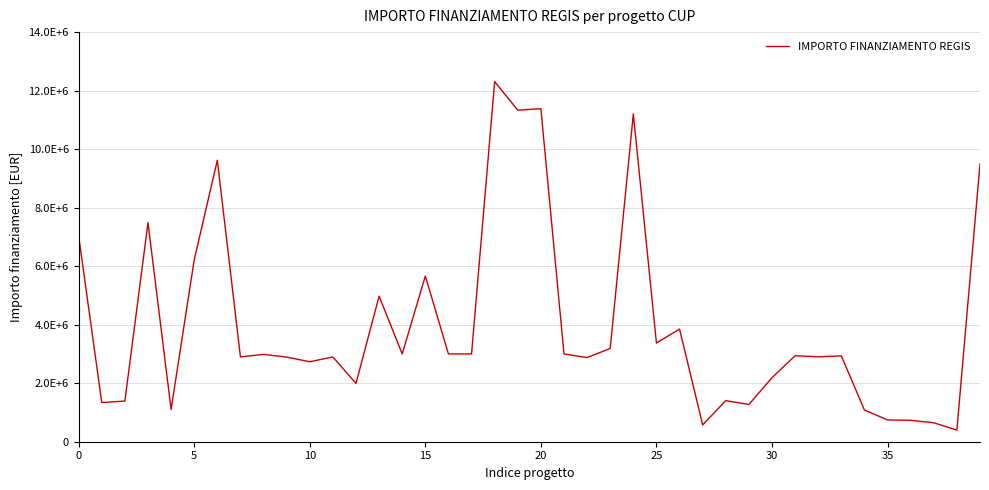

What is the greatest value displayed?

12307340.0